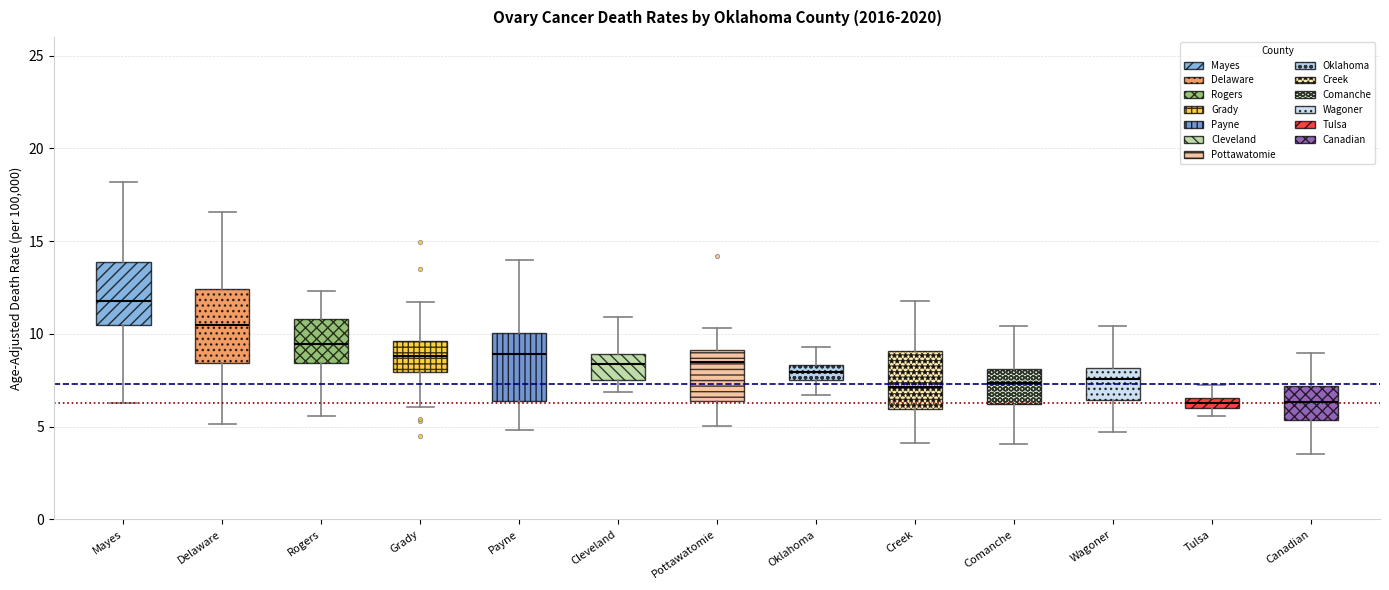

Where does the upper whisker of the box for Creek end on the y-axis? The values are not printed on the chart, so give them approximately, as read against the axis.

12.0